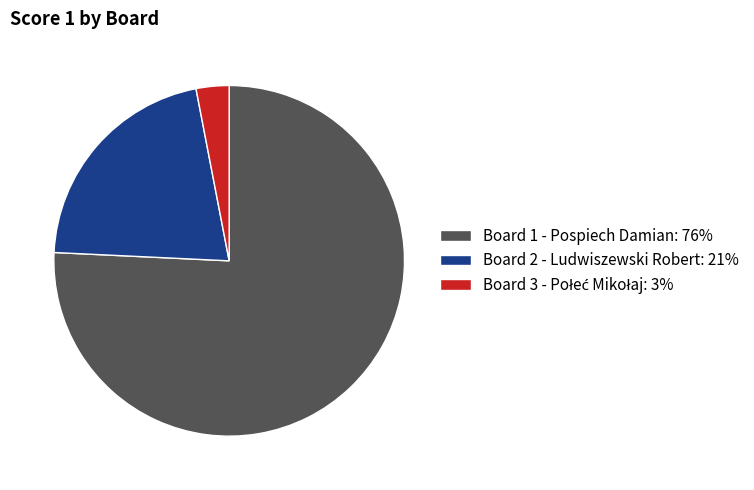

Is it true that Board 1 - Pospiech Damian is 63% of the pie?

False